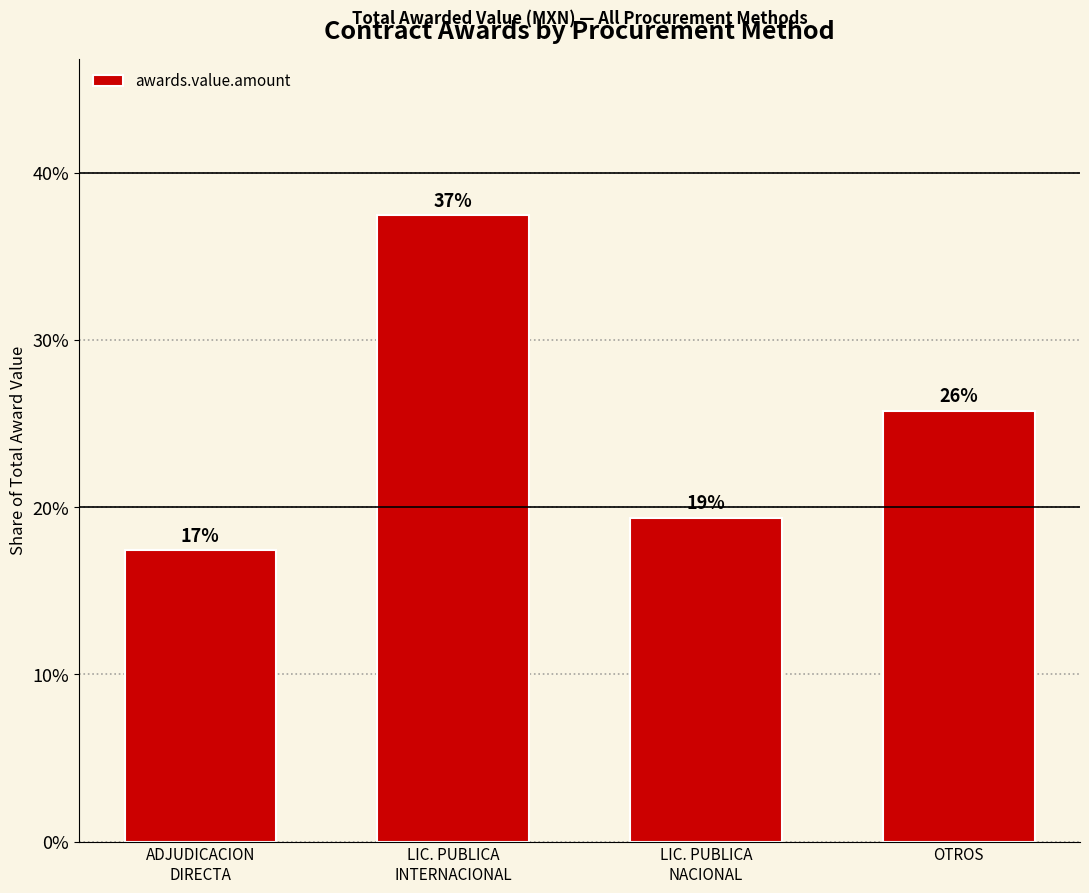

What is the change in value from LIC. PUBLICA
INTERNACIONAL to OTROS?

-11.7